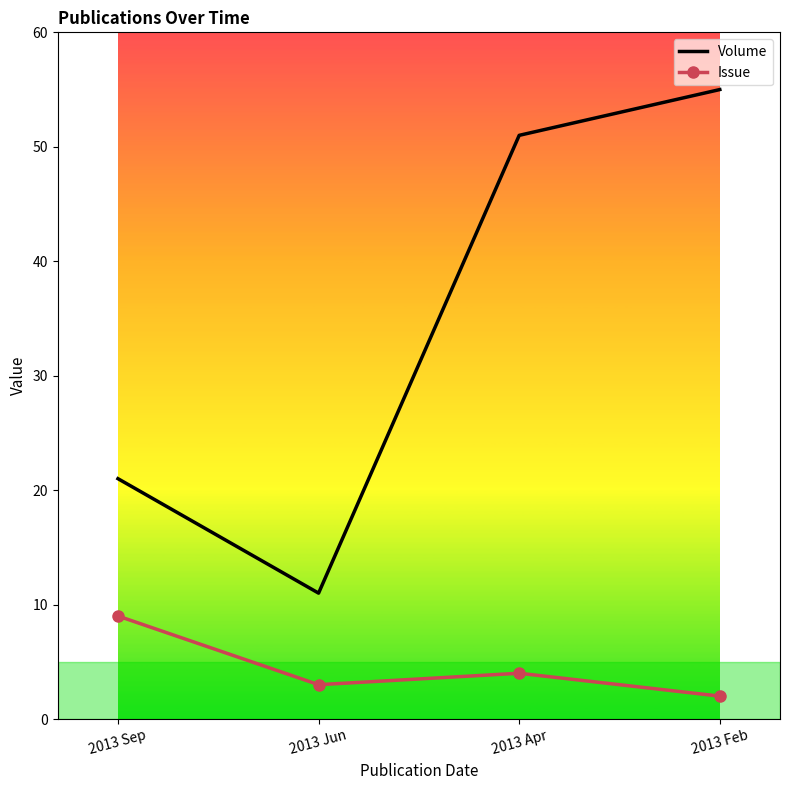

The value of Volume at 2013 Sep is 36. True or false?

False